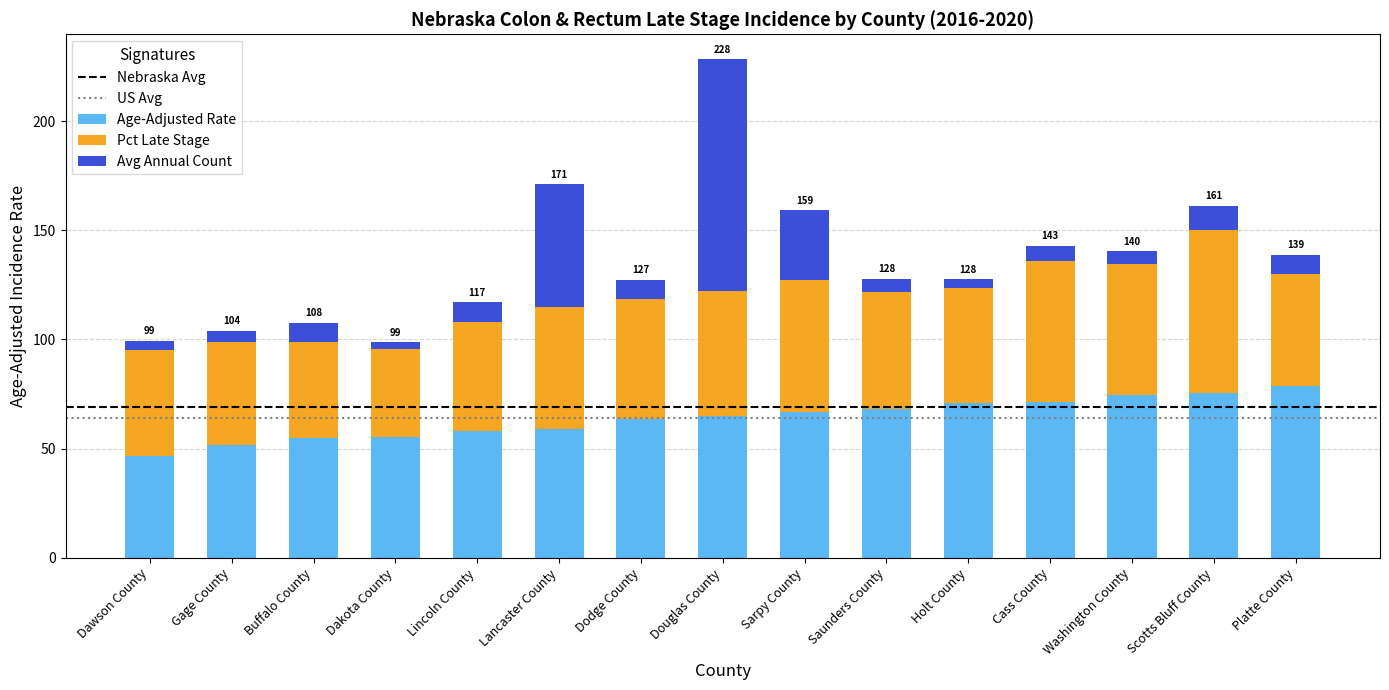

The Age-Adjusted Rate series shows 121.7 at Cass County. True or false?

False